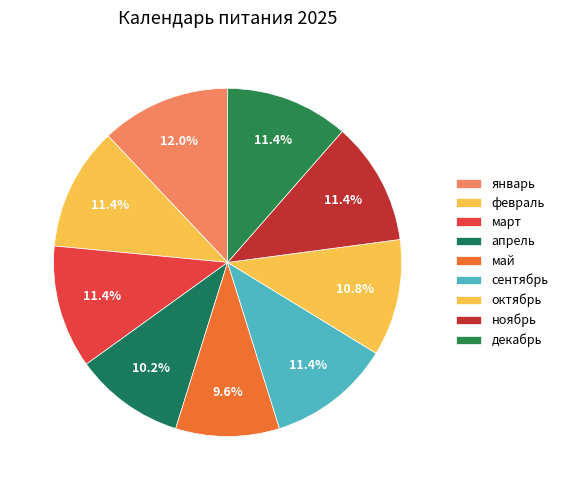

True or false: апрель accounts for 10% of the total.

True